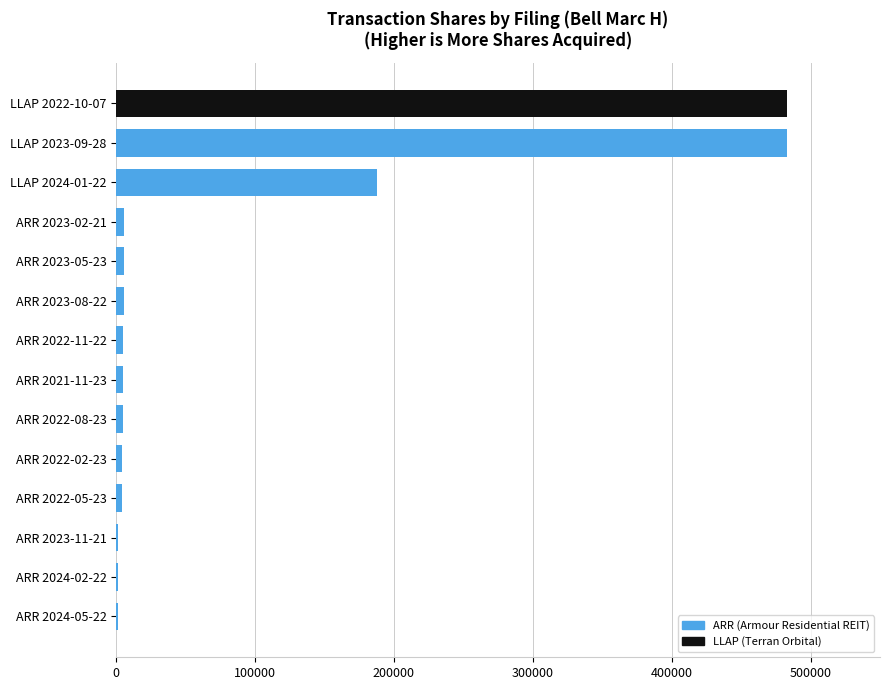

What is the greatest value displayed?

482738